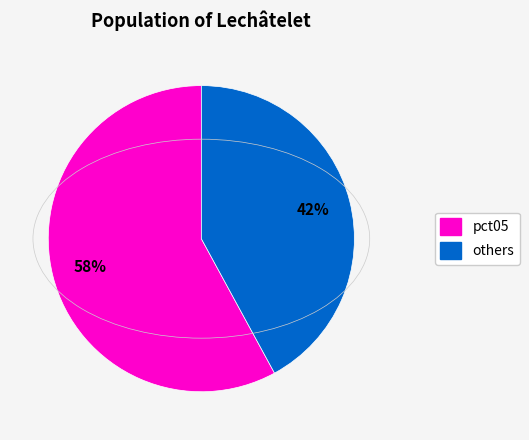

To the nearest percent, what is the average slice percentage?

50%